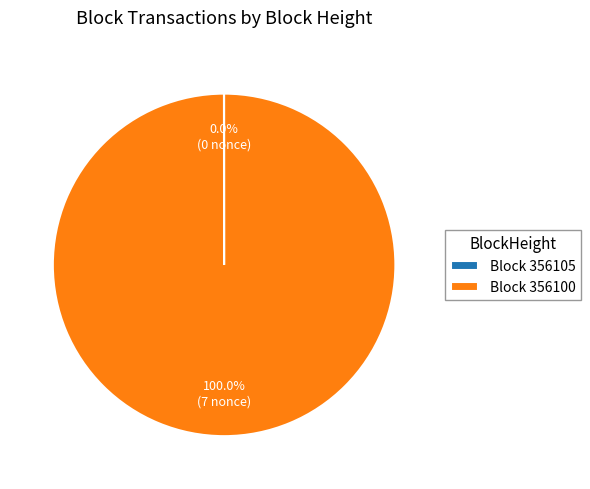

Is there a majority slice in this chart?

Yes